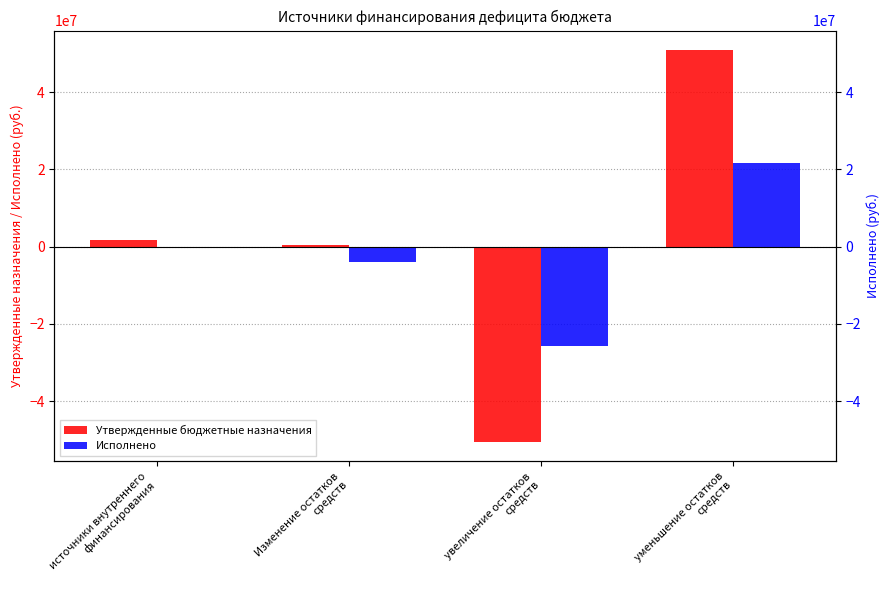

Which series has the largest total across all categories?

Утвержденные бюджетные назначения